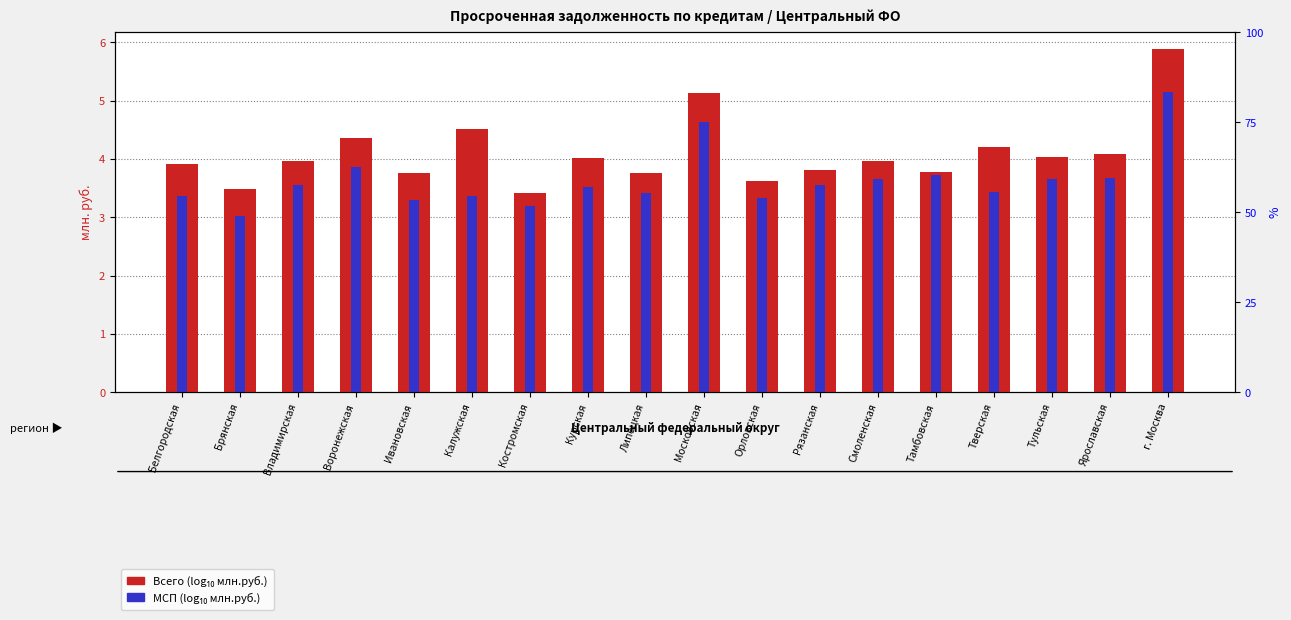

What position from the left is Воронежская?

4